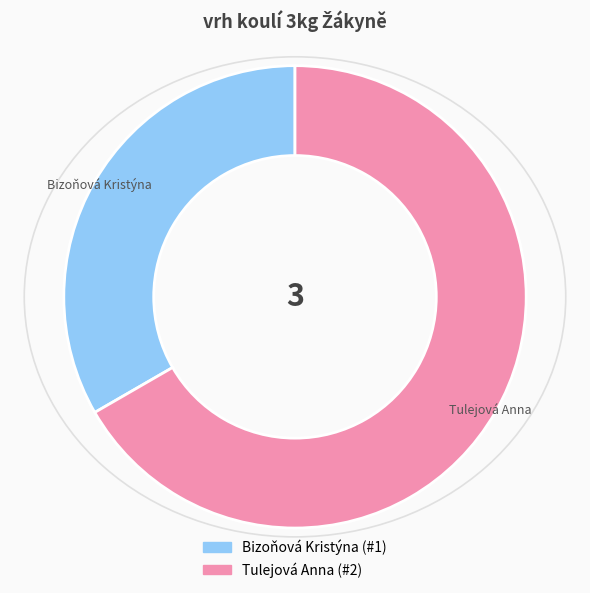

Is the sum of Bizoňová Kristýna and Tulejová Anna greater than half?

Yes